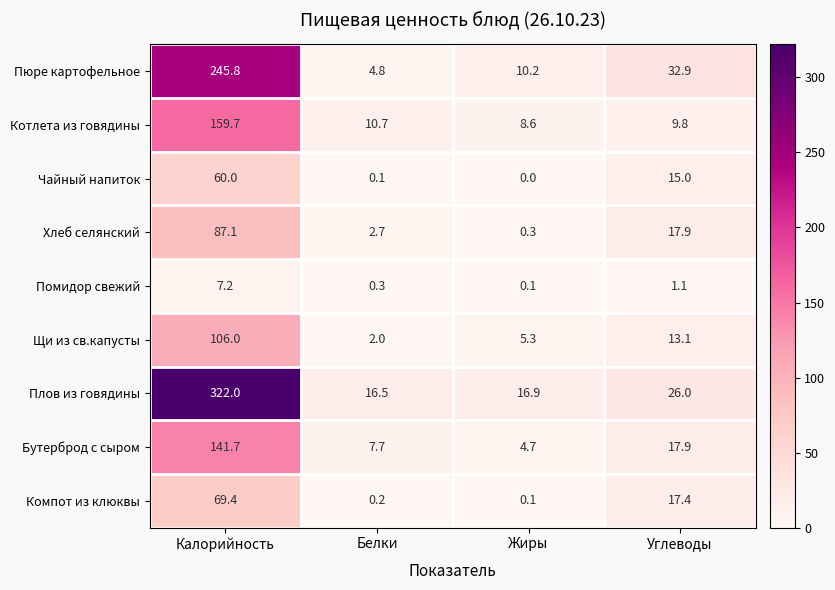

How many categories are shown in the chart?

4